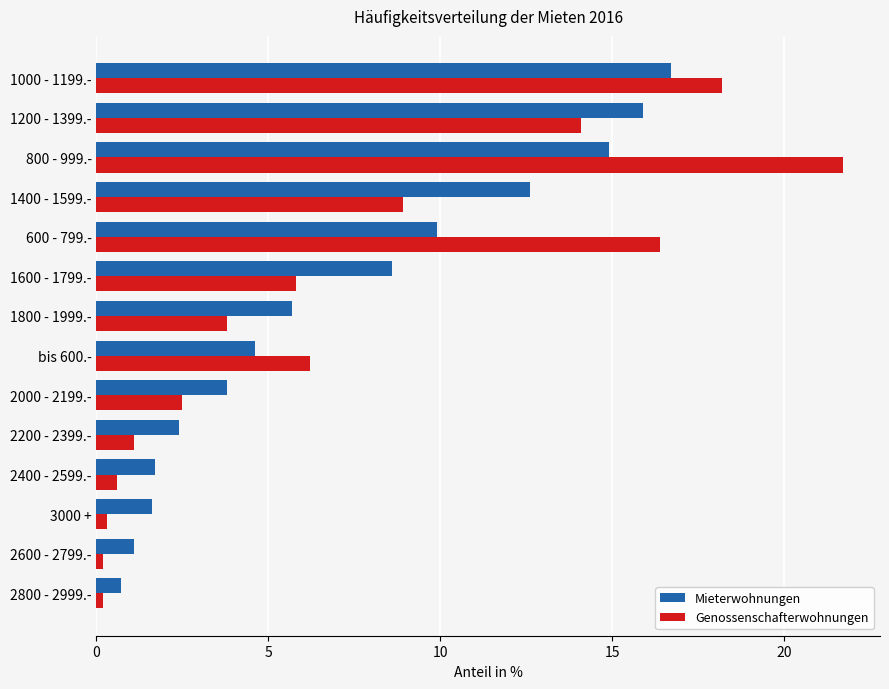

What is the sum of all Genossenschafterwohnungen values?

100.0